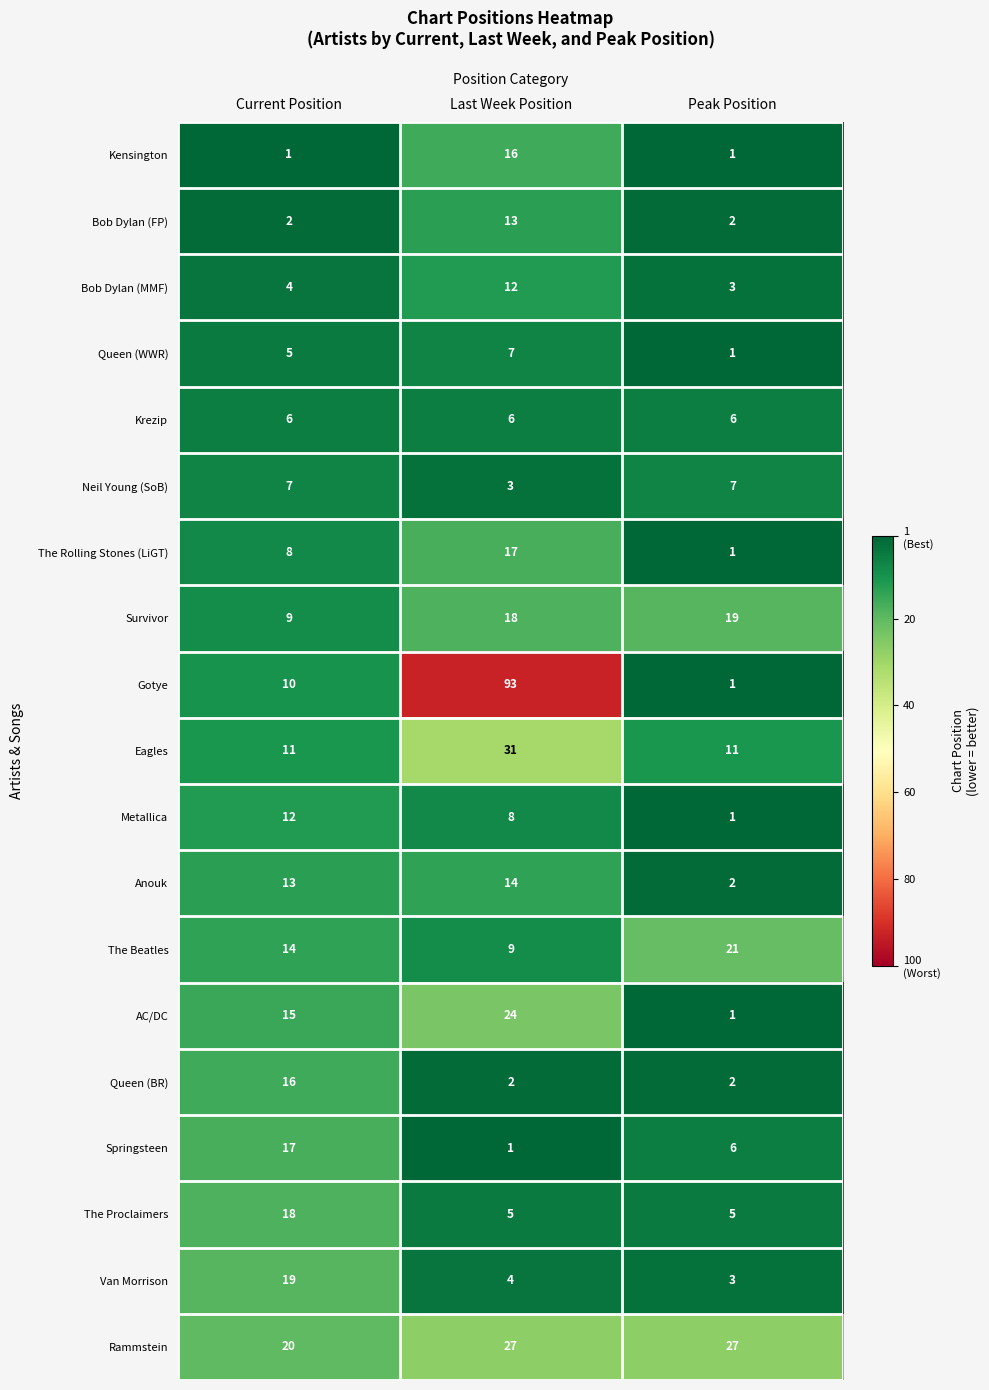

What is the highest value of the Queen (WWR) series?

7